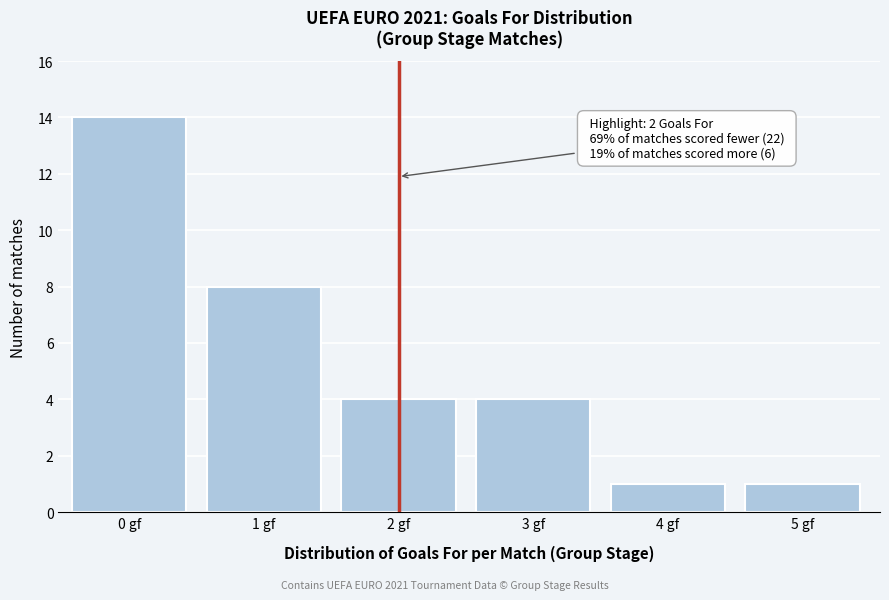

Reading left to right, list all the values displayed in this chart.

0 gf=14	1 gf=8	2 gf=4	3 gf=4	4 gf=1	5 gf=1